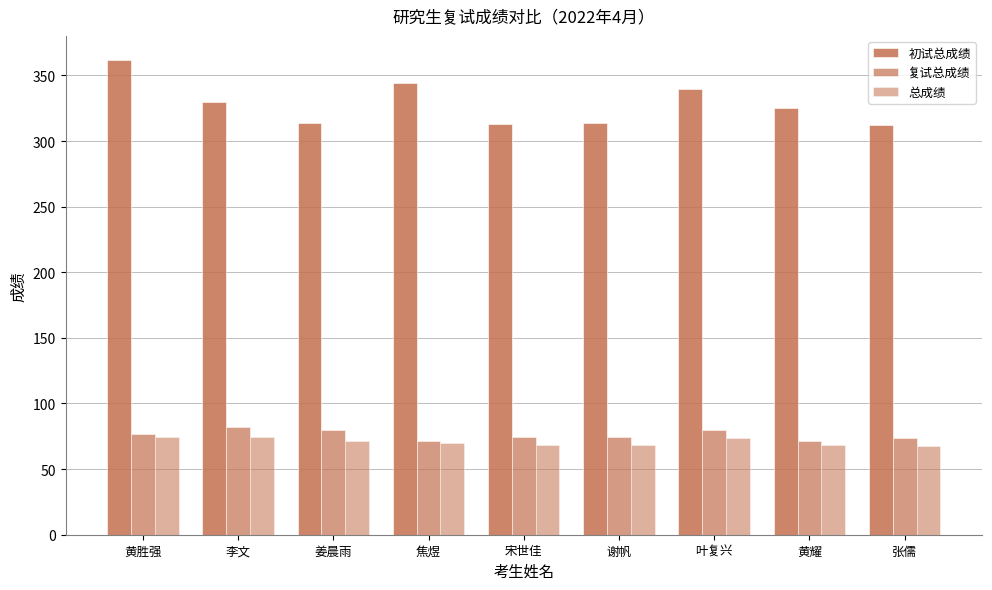

Rank the series at 谢帆 from highest to lowest value.

初试总成绩, 复试总成绩, 总成绩